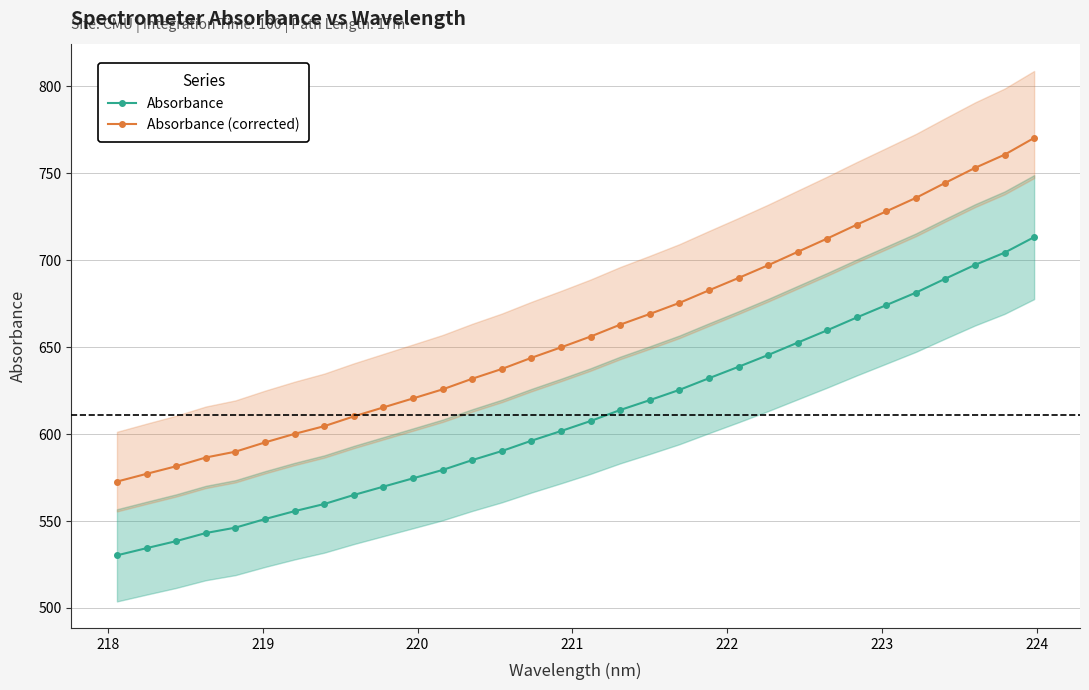

True or false: Absorbance and Absorbance (corrected) cross at least once.

False